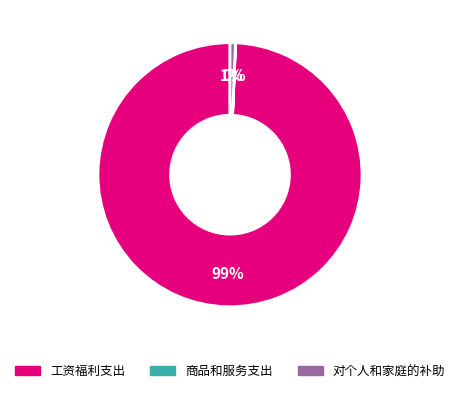

Which category has the biggest portion of the pie?

工资福利支出